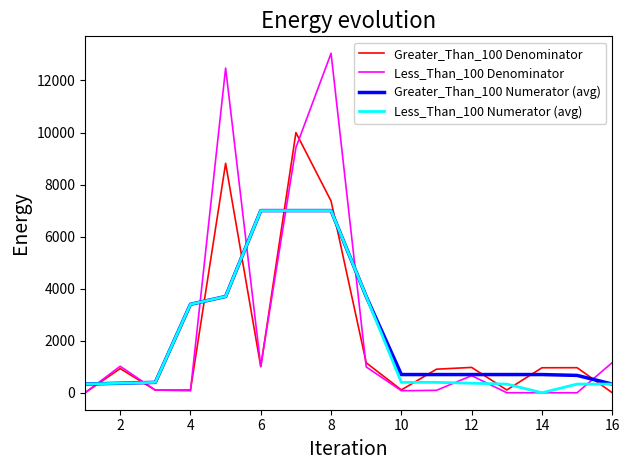

Which series ends up on top after the final intersection of Less_Than_100 Numerator (avg) and Greater_Than_100 Denominator?

Less_Than_100 Numerator (avg)